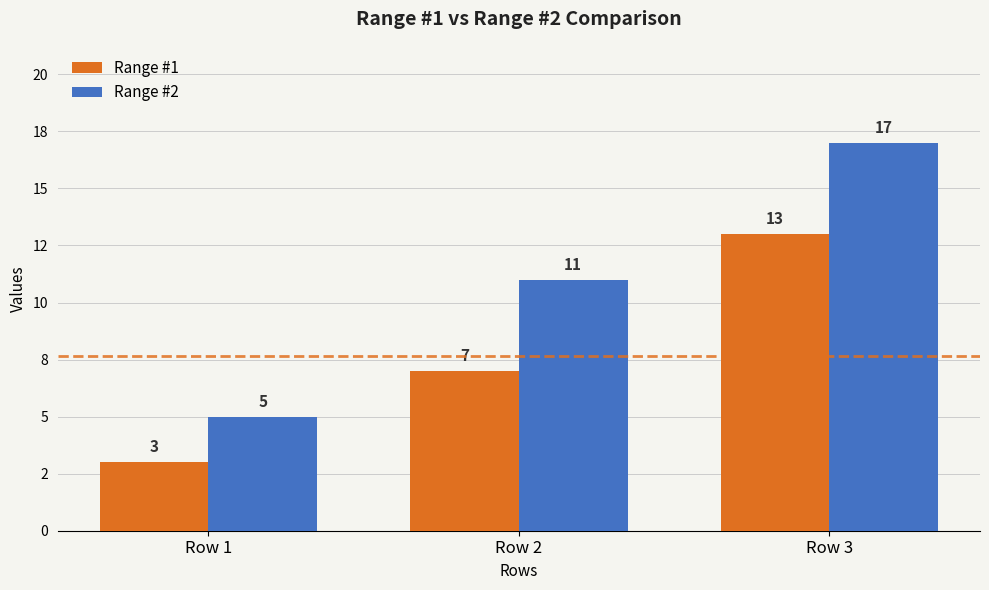

At which label does Range #2 reach its peak?

Row 3